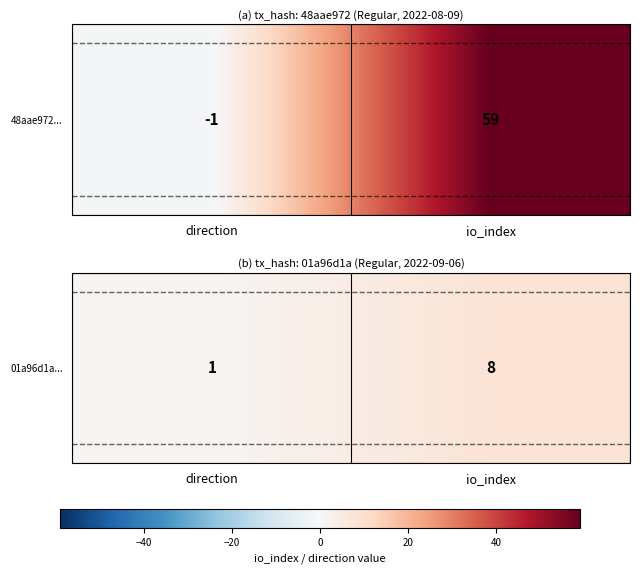

What is the difference between the values at io_index and direction?

7